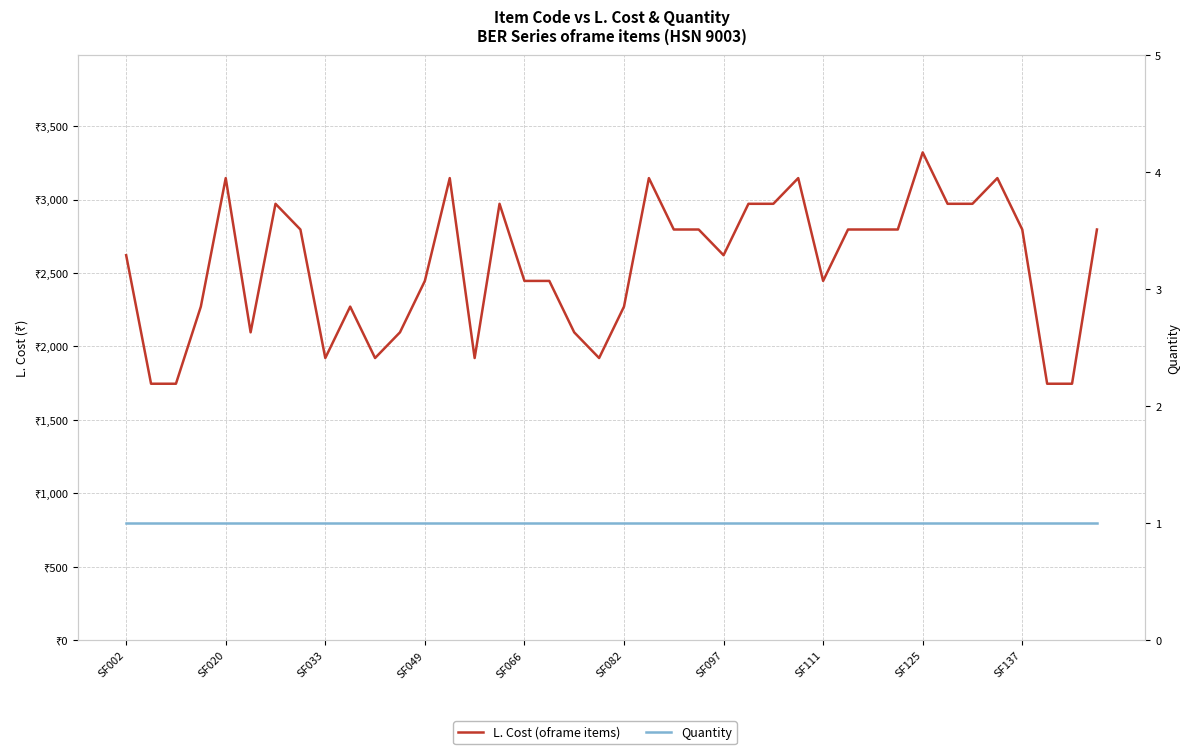

The value of L. Cost (oframe items) at 37 is 1746.5. True or false?

True